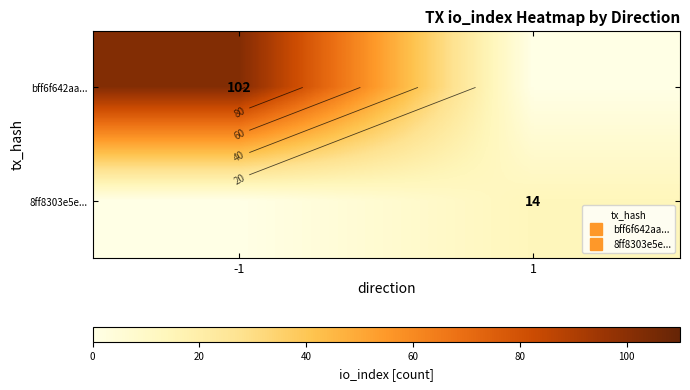

How many 8ff8303e5e... values are between 0 and 14?

2